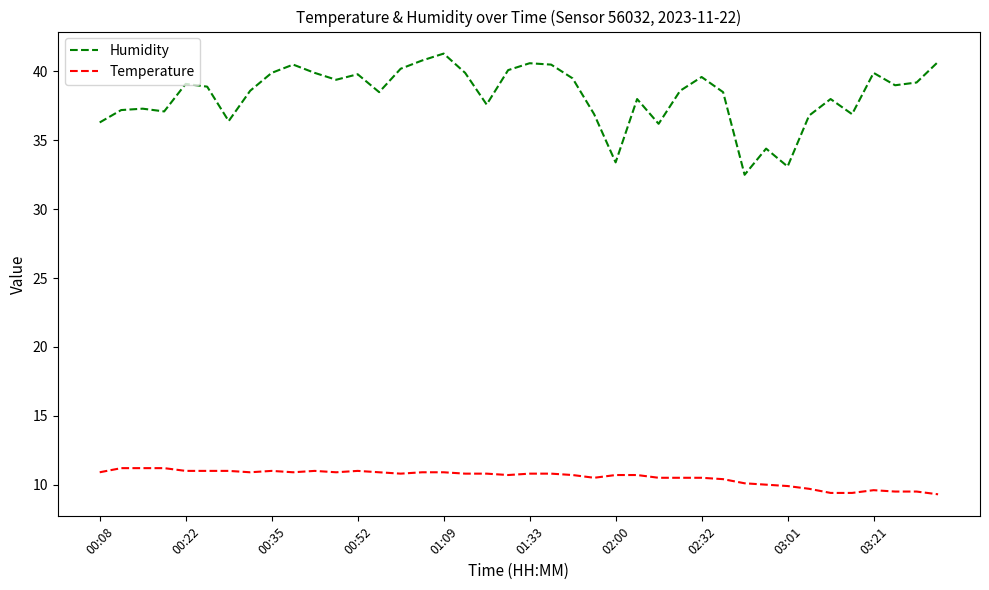

True or false: Temperature and Humidity intersect in this chart.

False